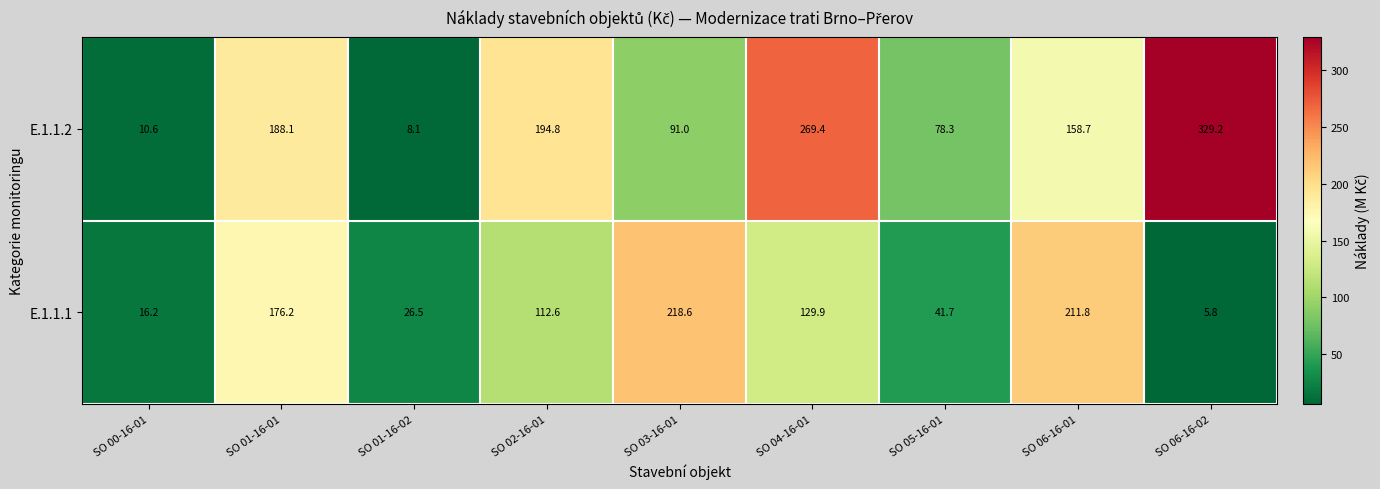

Which series has the widest spread of values?

E.1.1.2